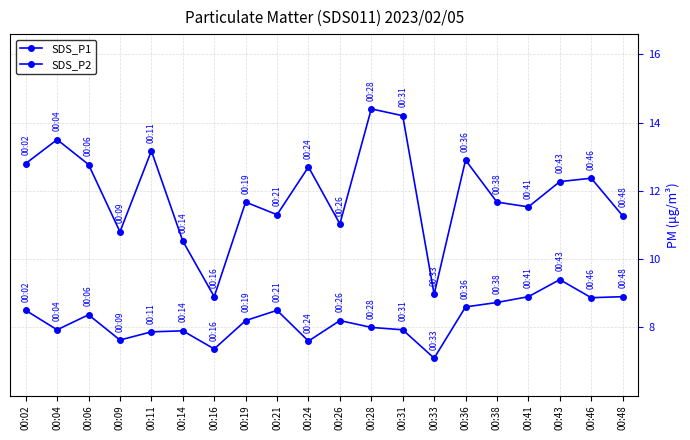

How many data points in SDS_P1 are above 12?

10